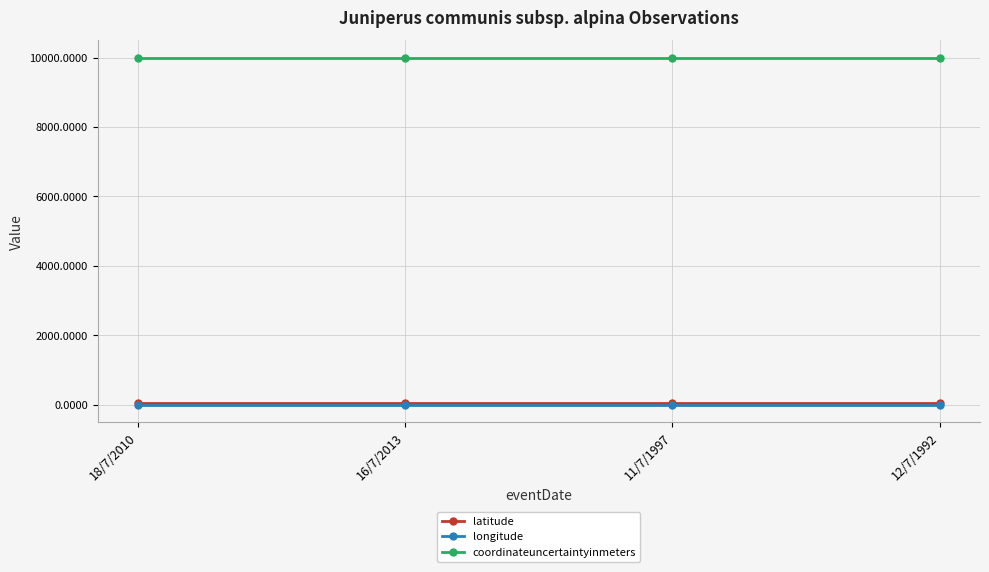

True or false: longitude and latitude intersect in this chart.

False